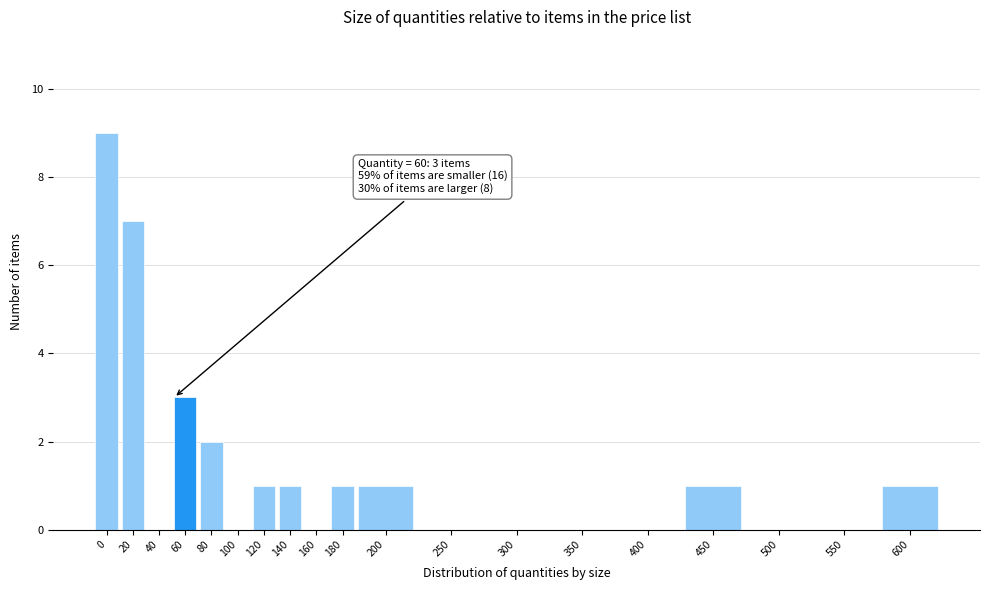

Reading right to left, extract all data points from this chart.

600=1	550=0	500=0	450=1	400=0	350=0	300=0	250=0	200=1	180=1	160=0	140=1	120=1	100=0	80=2	60=3	40=0	20=7	0=9